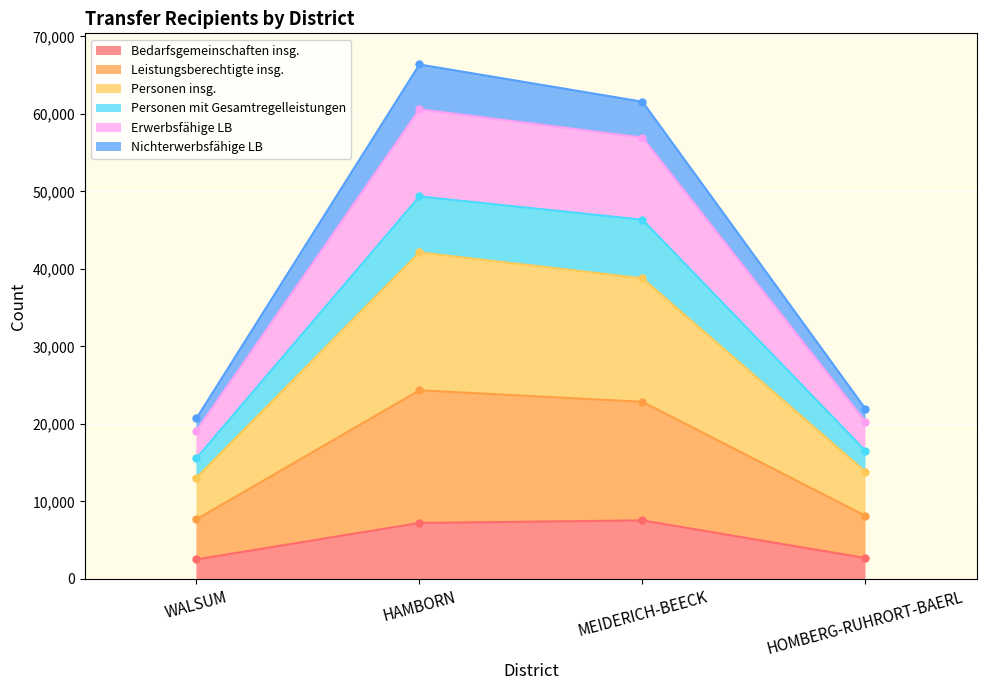

Where is Bedarfsgemeinschaften insg. nearest to the value 5040?

HAMBORN